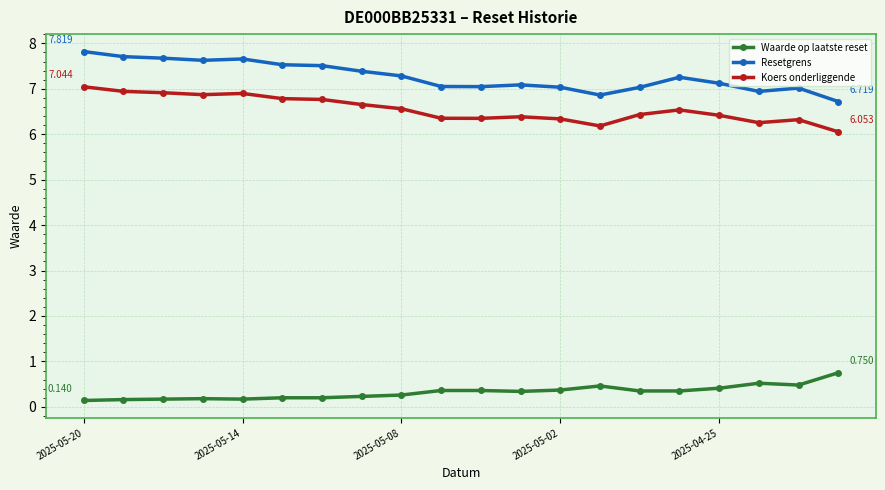

What is the average value of the Waarde op laatste reset series?

0.3